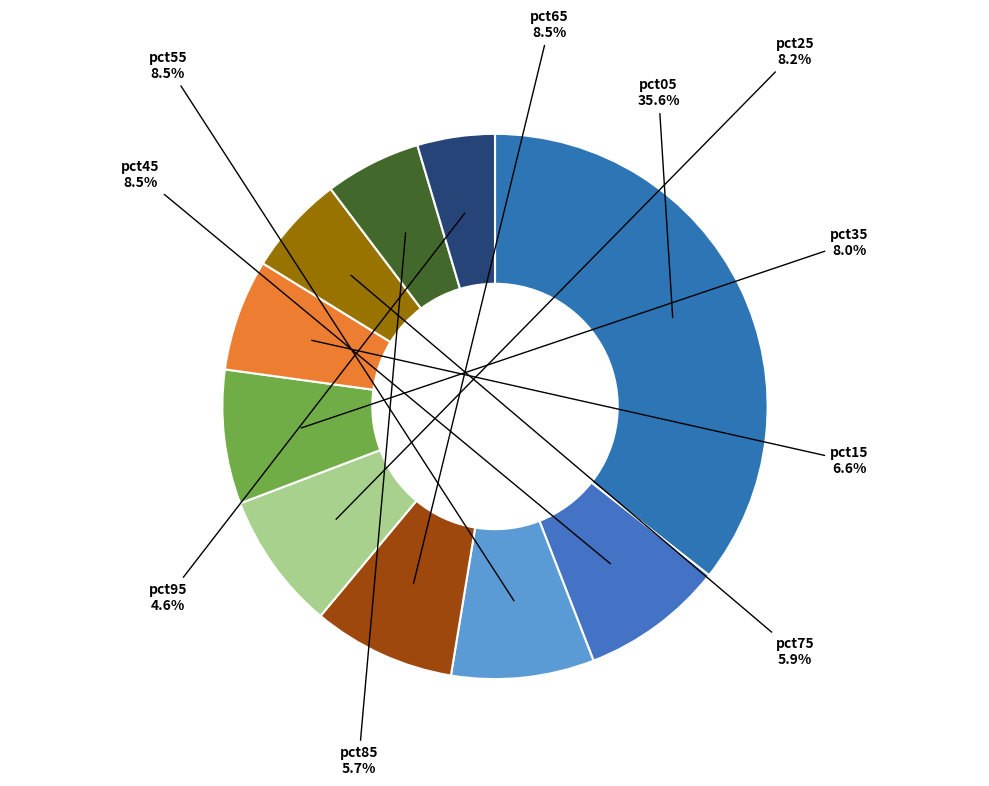

How many slices are in this pie chart?

10